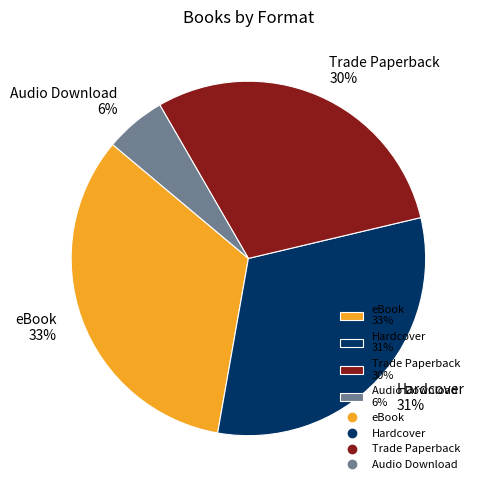

Is there any slice that represents more than half of the pie?

No